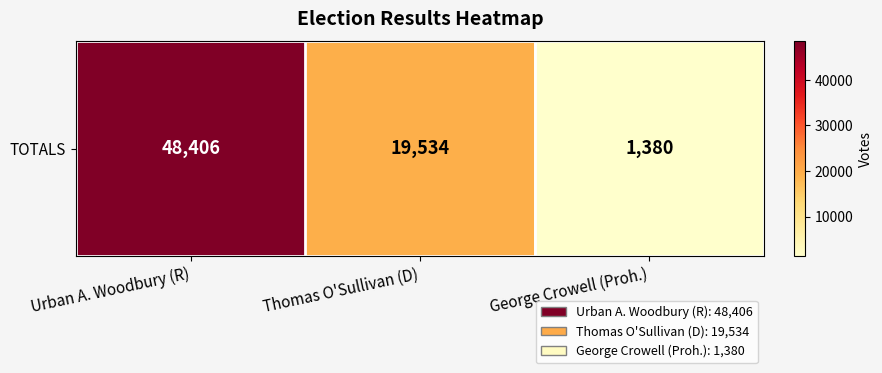

Count the number of values greater than 19534.

1